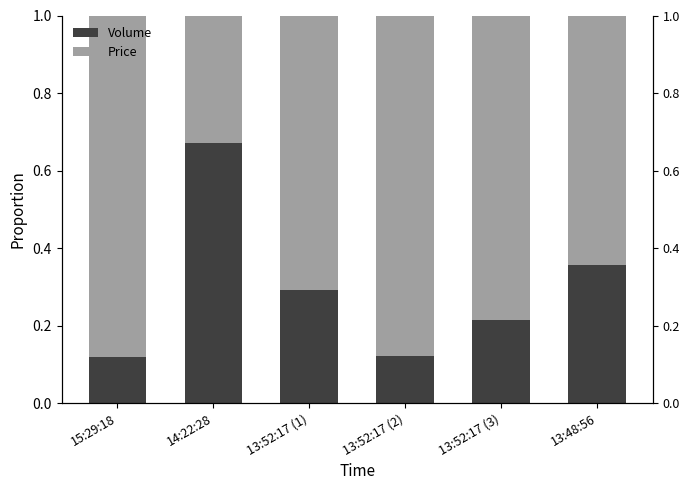

The Price series shows 0.3 at 14:22:28. True or false?

True